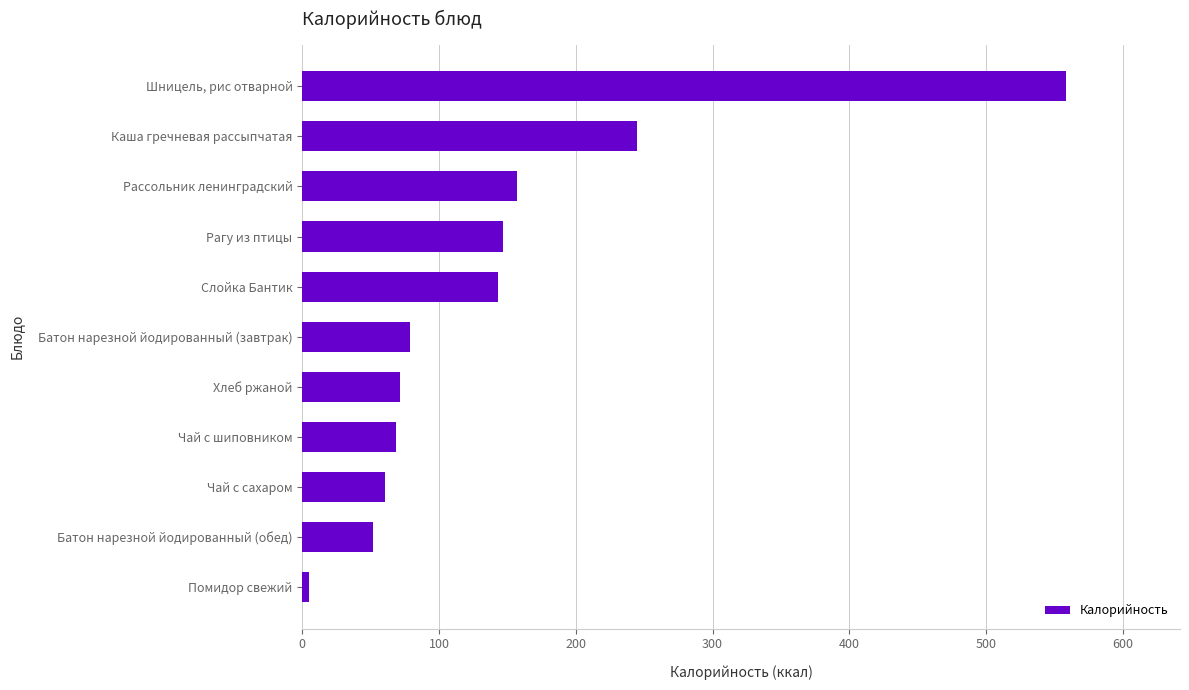

Are the bars grouped side by side (vs. stacked)?

No